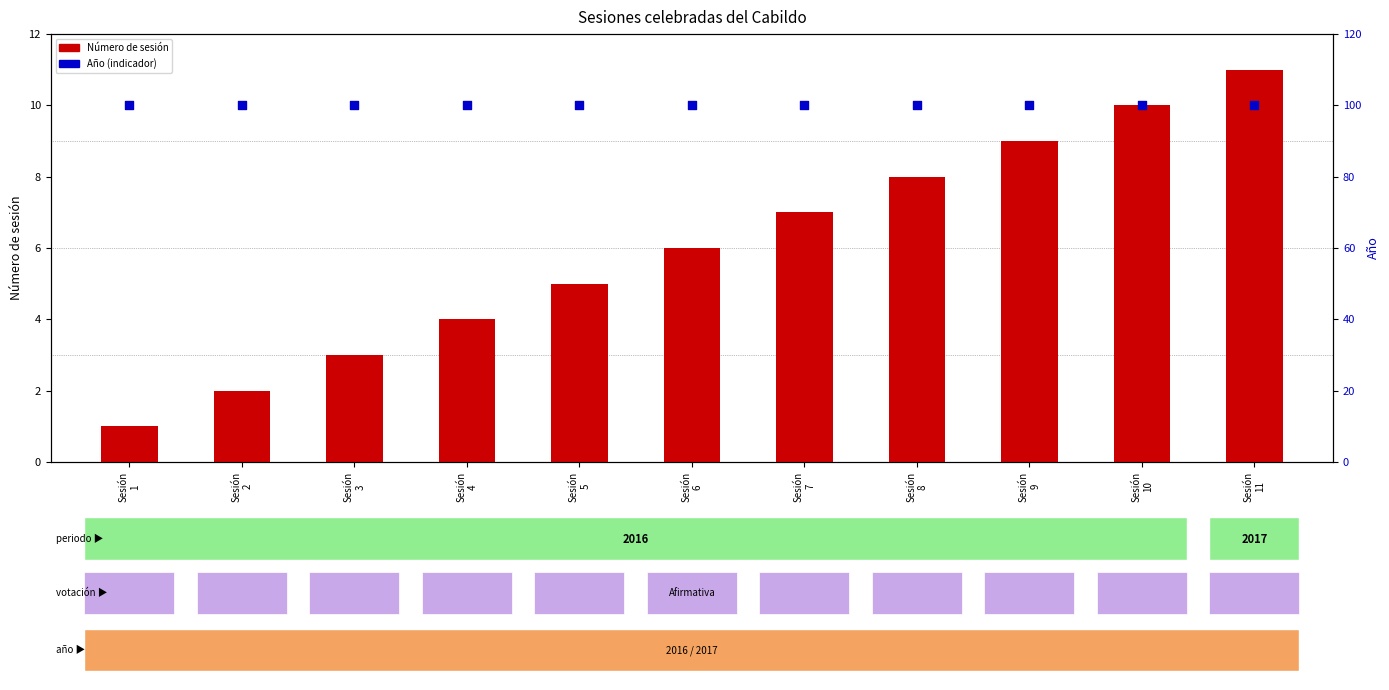

What are all the series names shown in the legend?

Número de sesión, Año (indicador)